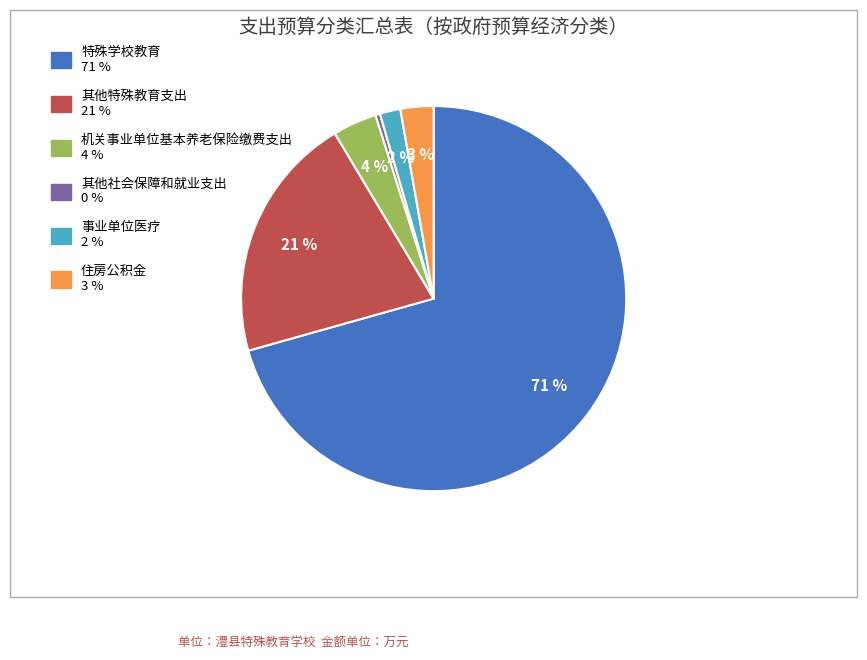

To the nearest percent, what portion does 住房公积金 represent?

3%